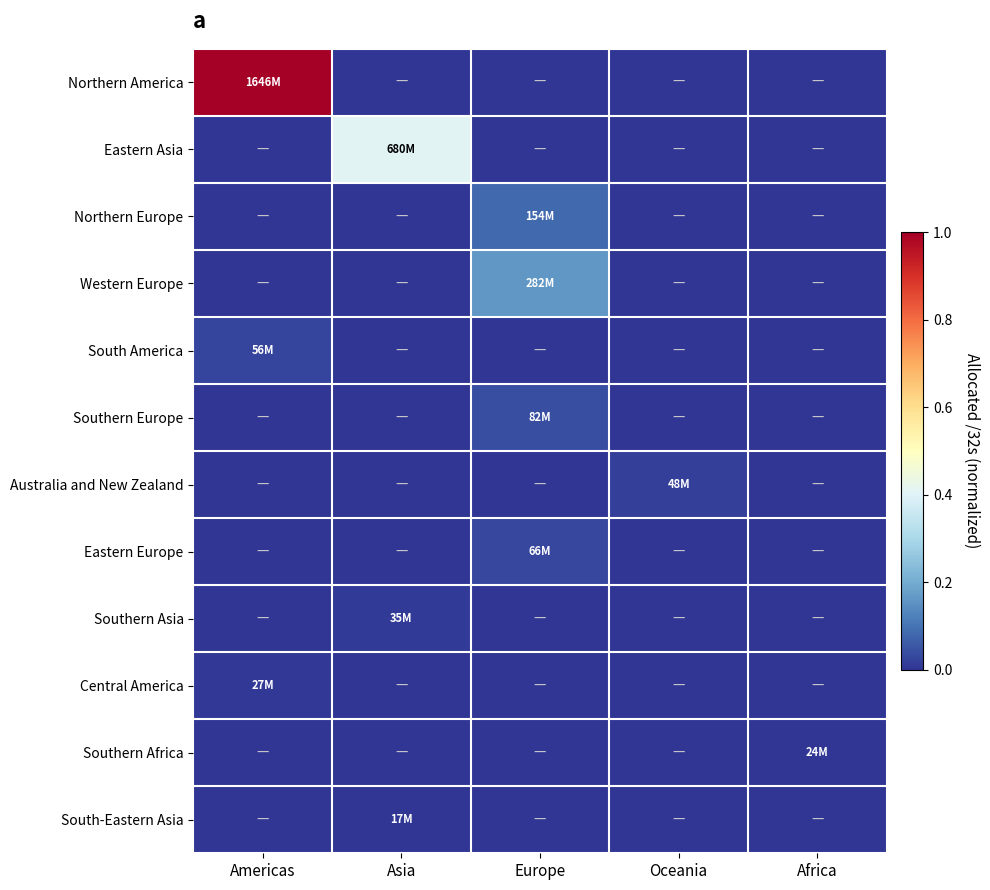

Between Americas and Oceania, which is larger?

Americas